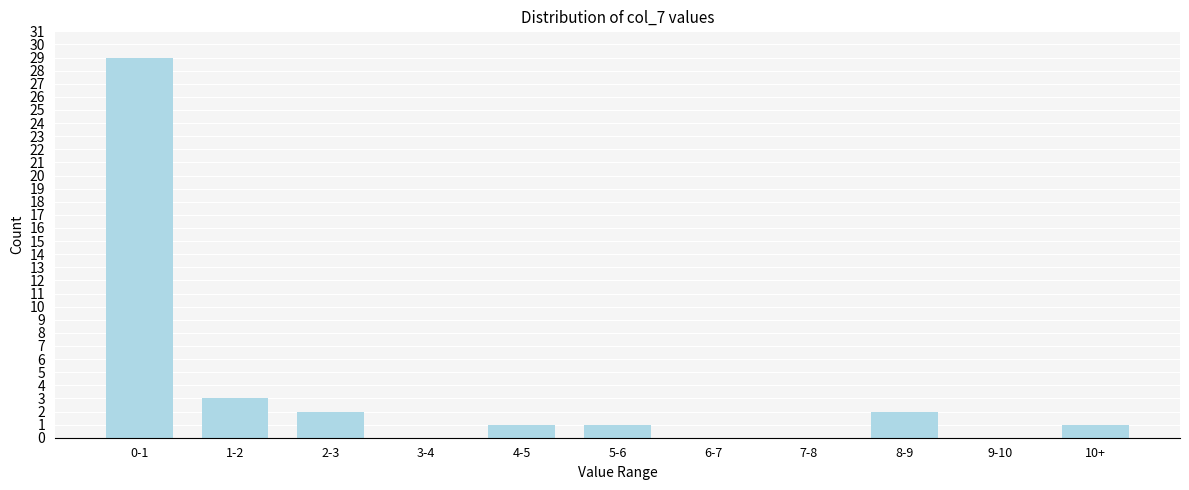

Reading left to right, what are all the values shown in this chart?

0-1=29	1-2=3	2-3=2	3-4=0	4-5=1	5-6=1	6-7=0	7-8=0	8-9=2	9-10=0	10+=1